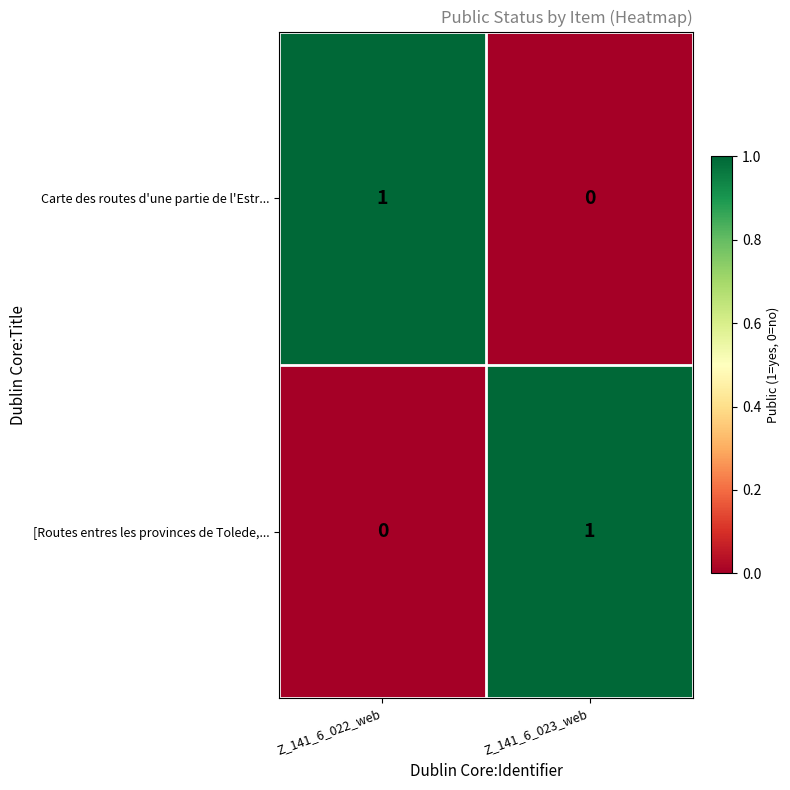

At which label is [Routes entres les provinces de Tolede,... closest to 0?

Z_141_6_022_web